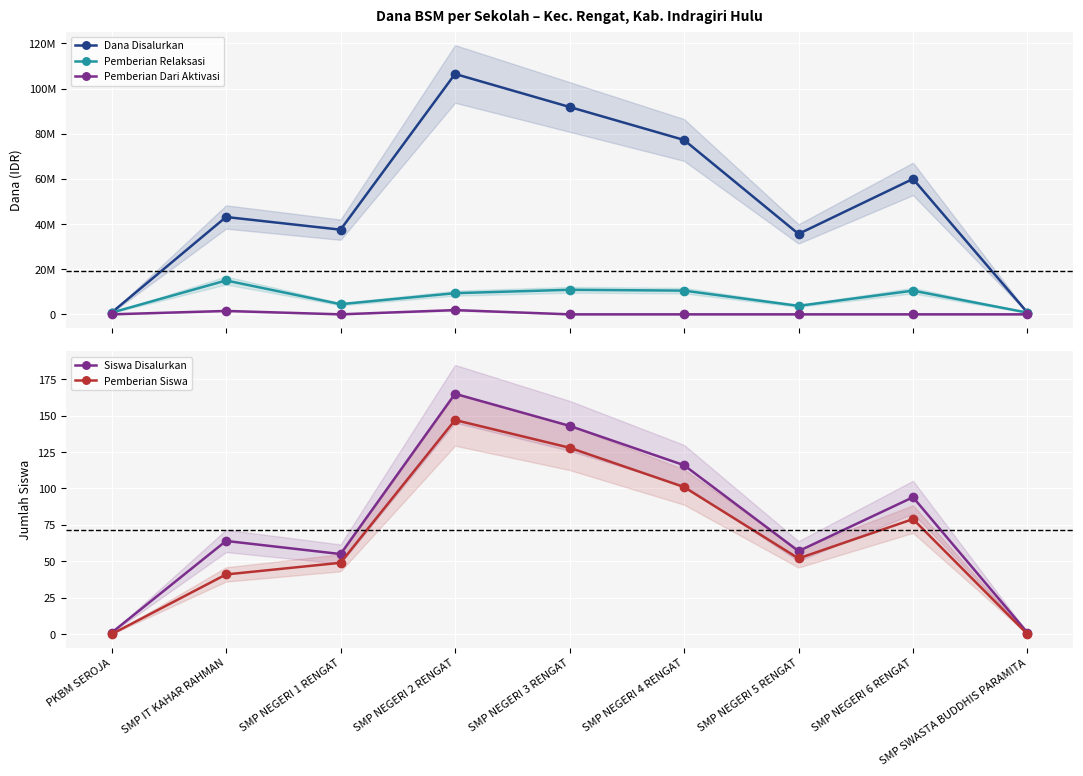

Reading left to right, transcribe all the data shown in this chart.

Dana Disalurkan: 750000	43125000	37500000	106500000	91875000	77250000	35625000	60000000	750000
Pemberian Relaksasi: 750000	15000000	4500000	9375000	10875000	10500000	3750000	10500000	750000
Pemberian Dari Aktivasi: 0	1500000	0	1875000	0	0	0	0	0
Siswa Disalurkan: 1	64	55	165	143	116	57	94	1
Pemberian Siswa: 0	41	49	147	128	101	52	79	0